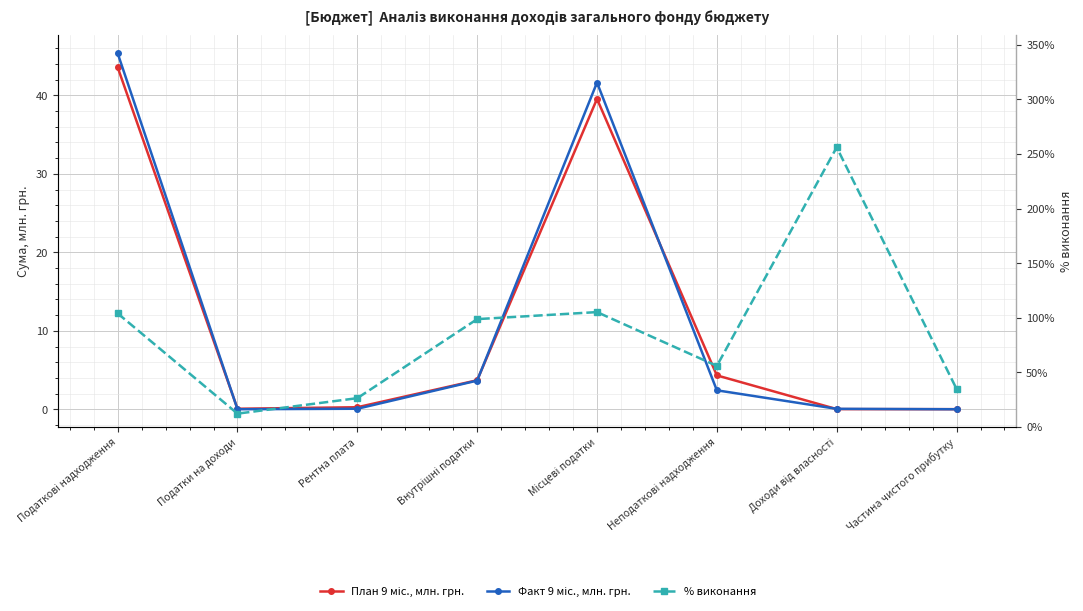

What are all the series names shown in the legend?

План 9 міс., млн. грн., Факт 9 міс., млн. грн., % виконання